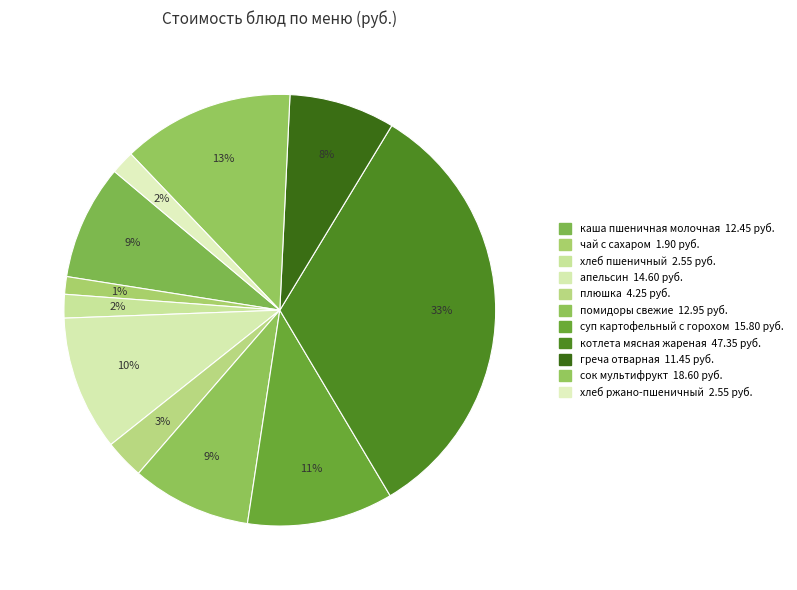

Count the number of slices in the pie.

11